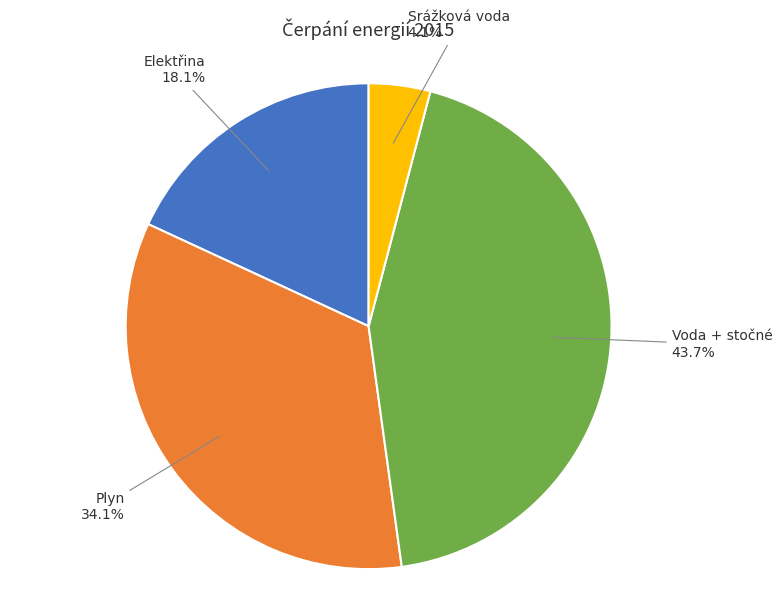

How many segments does this pie chart have?

4